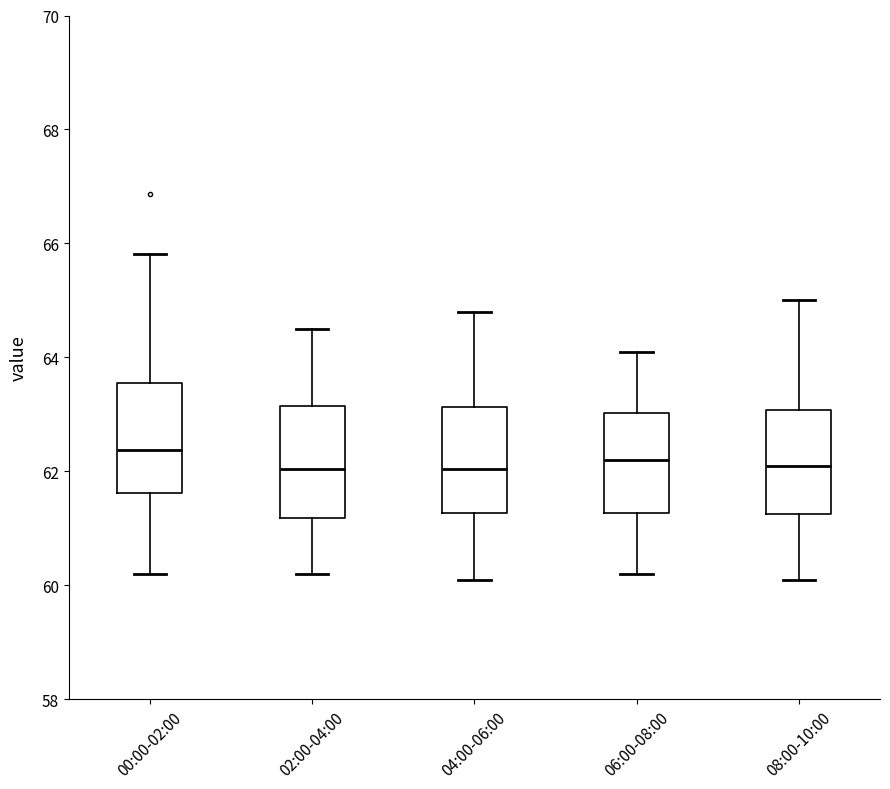

Reading left to right, transcribe this box plot: for each box, give where its median line is, the range the box spans, and where its two whiskers end, as read against the y-axis. The values are not printed on the chart, so give them approximately, as read against the axis.

00:00-02:00: median 62.4, box 61.6 to 63.6, whiskers 60.2 to 65.8
02:00-04:00: median 62.0, box 61.2 to 63.2, whiskers 60.2 to 64.6
04:00-06:00: median 62.0, box 61.2 to 63.2, whiskers 60.2 to 64.8
06:00-08:00: median 62.2, box 61.2 to 63.0, whiskers 60.2 to 64.2
08:00-10:00: median 62.2, box 61.2 to 63.0, whiskers 60.2 to 65.0